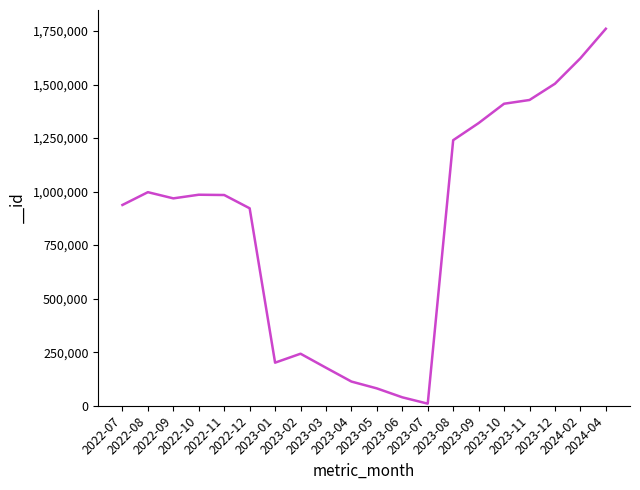

The value at 2023-05 is 80964. True or false?

True